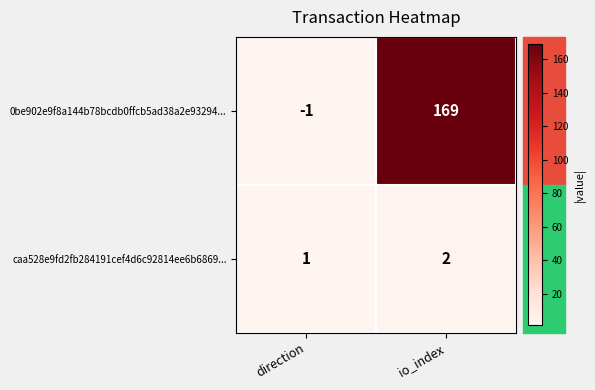

The caa528e9fd2fb284191cef4d6c92814ee6b6869... series shows 2 at direction. True or false?

False